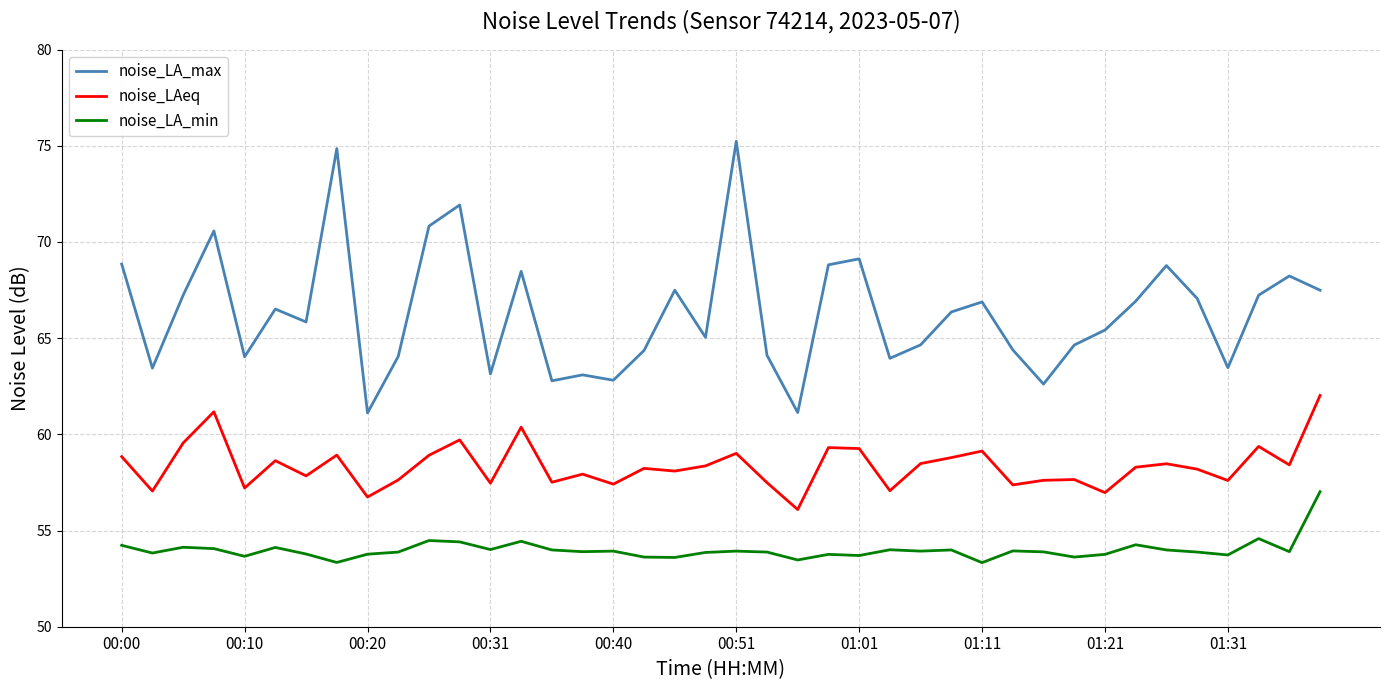

Which series has the widest spread of values?

noise_LA_max